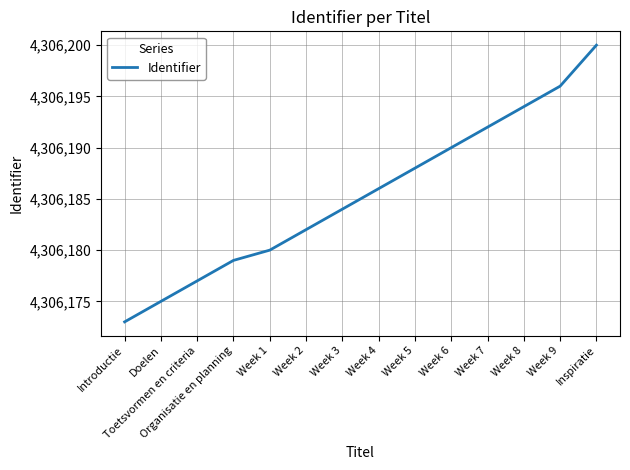

Is it true that the value at Week 6 is 4306190?

True